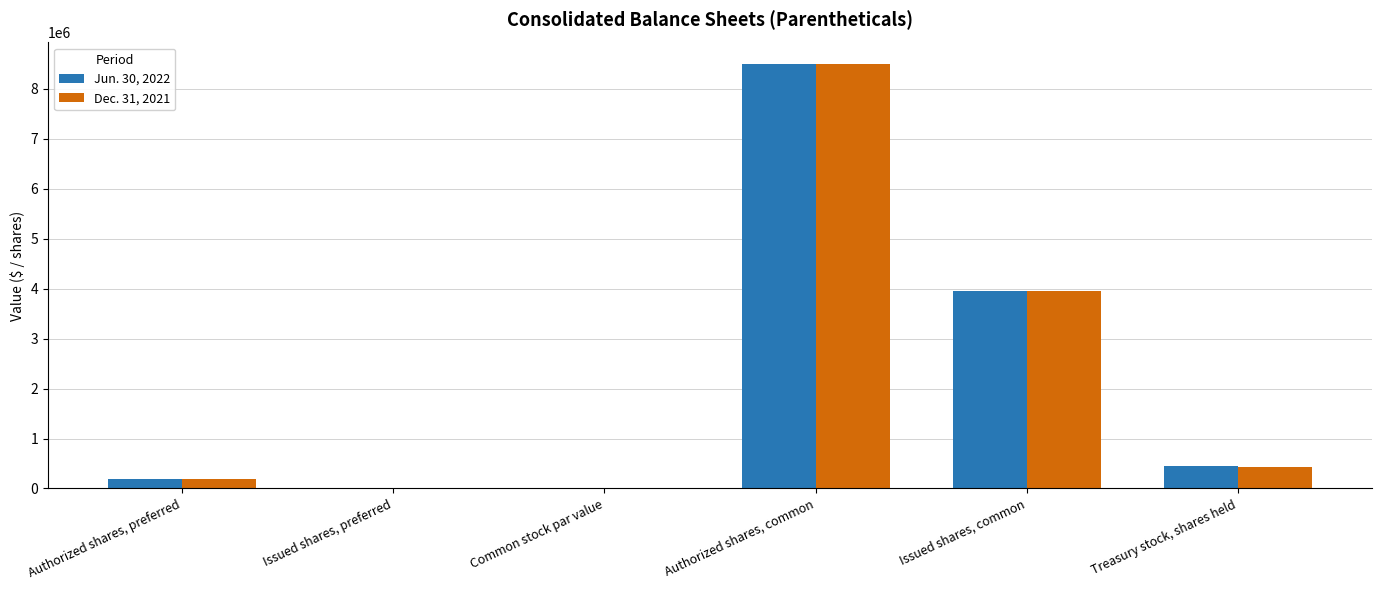

What is the total value across all series at Authorized shares, preferred?

400000.0